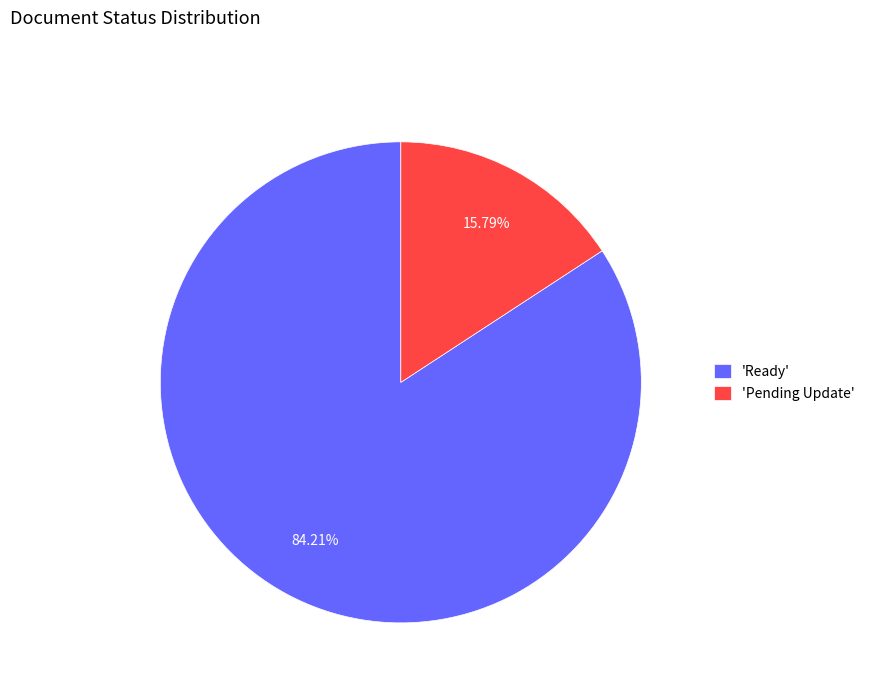

How many segments does this pie chart have?

2